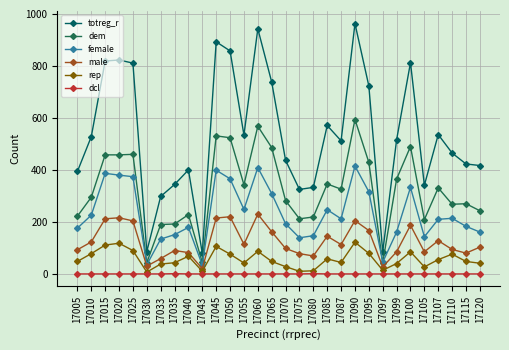

True or false: dcl and male intersect in this chart.

False